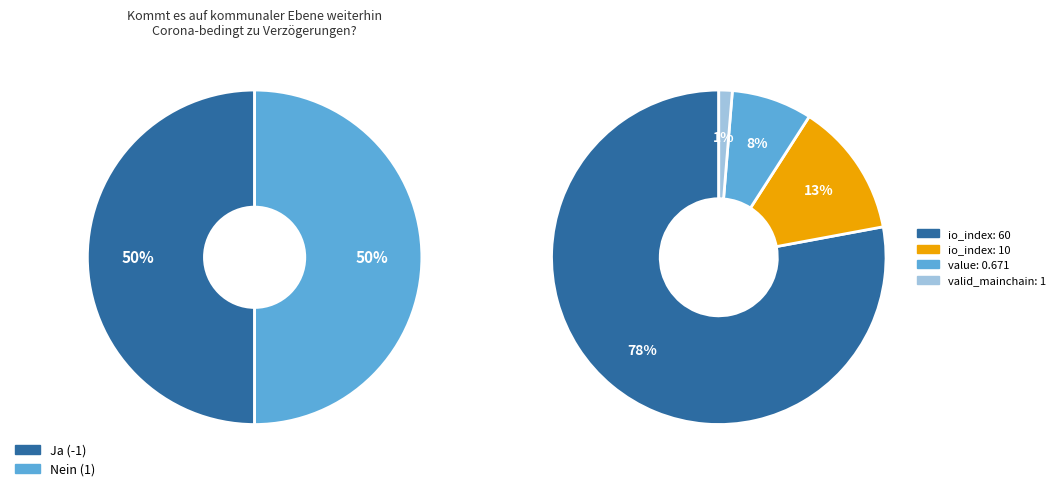

The 60 slice represents 72% of the pie. True or false?

False